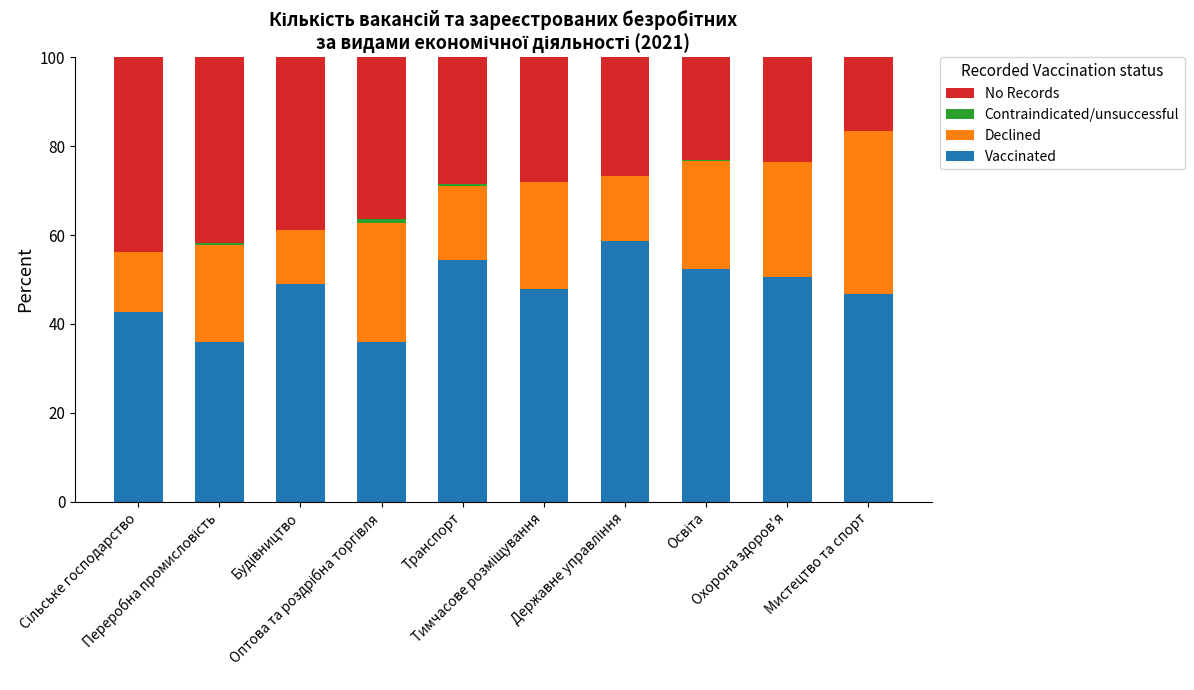

What is the highest value of the Vaccinated series?

58.6